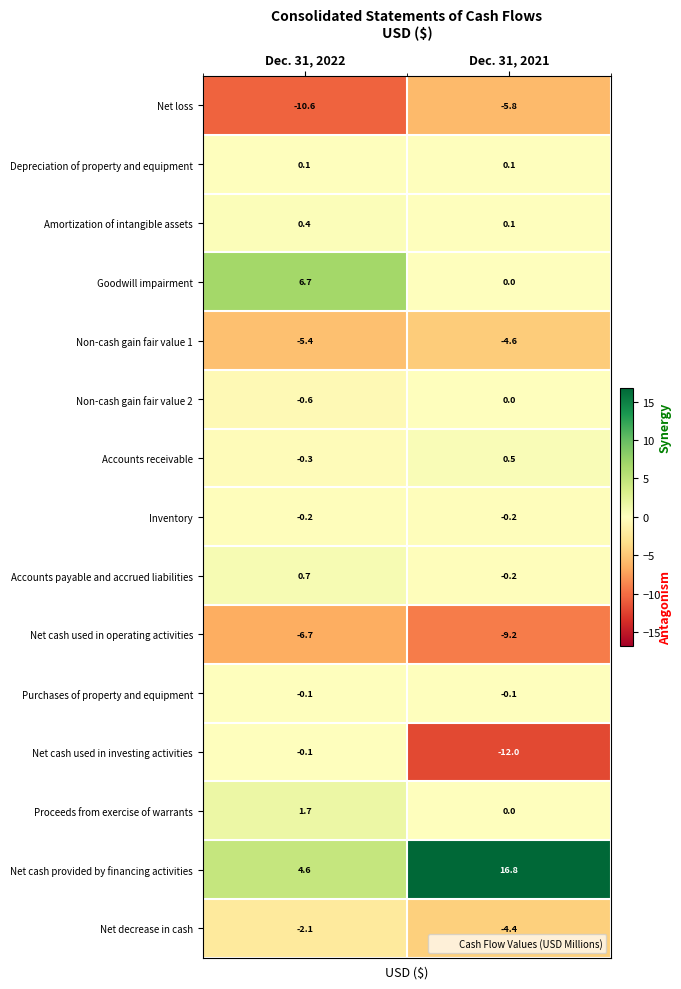

What is the sum of the Non-cash gain fair value 1 values at Dec. 31, 2022 and Dec. 31, 2021?

-10.0